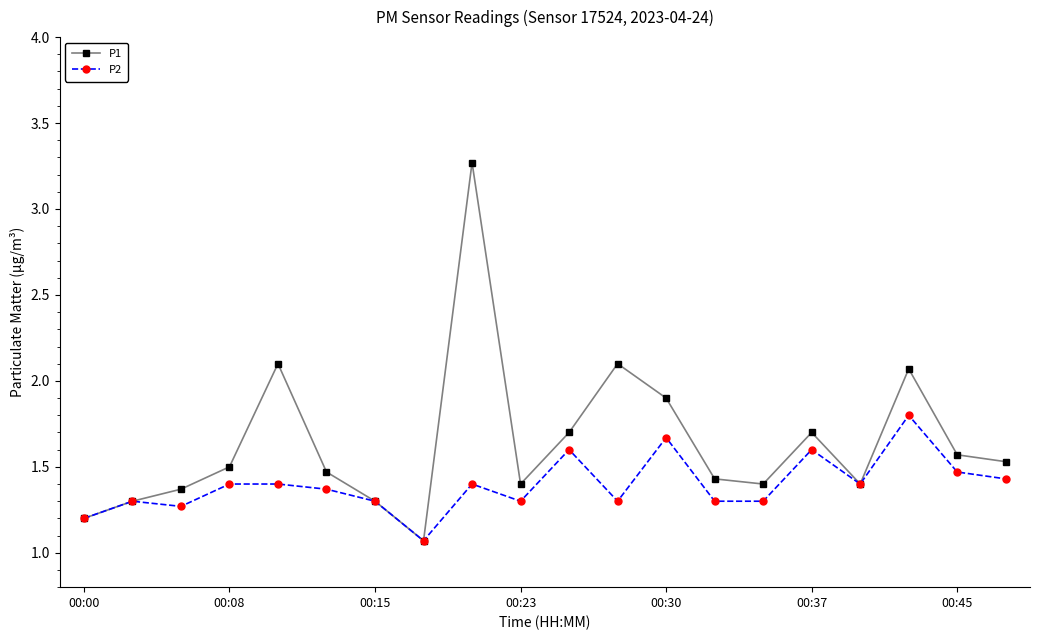

Reading right to left, what are all the values shown in this chart?

P1: 1.5	1.6	2.1	1.4	1.7	1.4	1.4	1.9	2.1	1.7	1.4	3.3	1.1	1.3	1.5	2.1	1.5	1.4	1.3	1.2
P2: 1.4	1.5	1.8	1.4	1.6	1.3	1.3	1.7	1.3	1.6	1.3	1.4	1.1	1.3	1.4	1.4	1.4	1.3	1.3	1.2